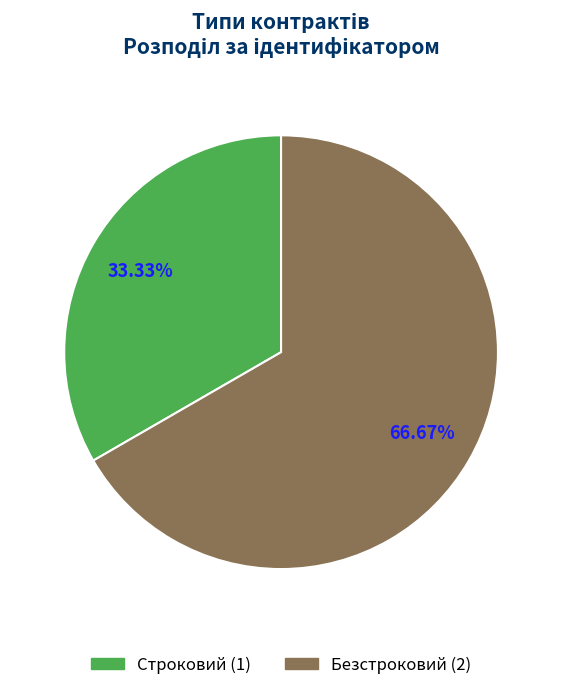

True or false: Строковий accounts for 19% of the total.

False